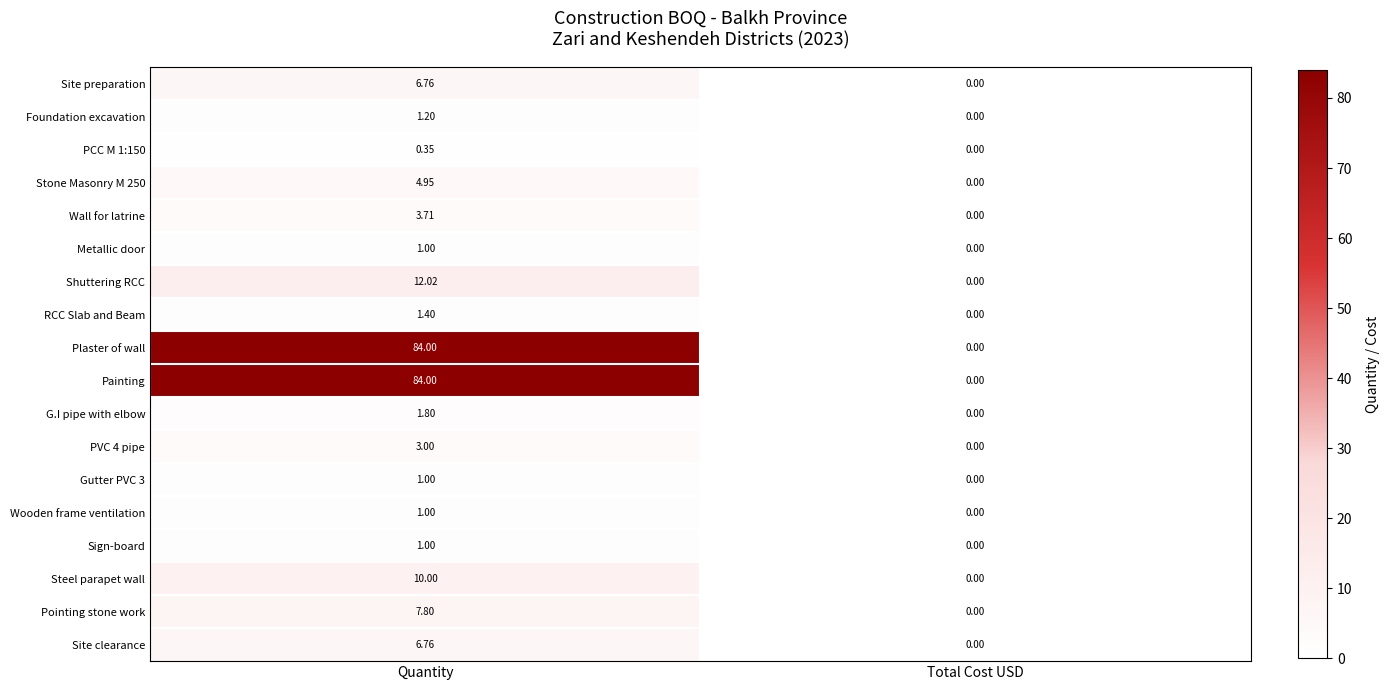

At which category is the sum across all series the highest?

Quantity